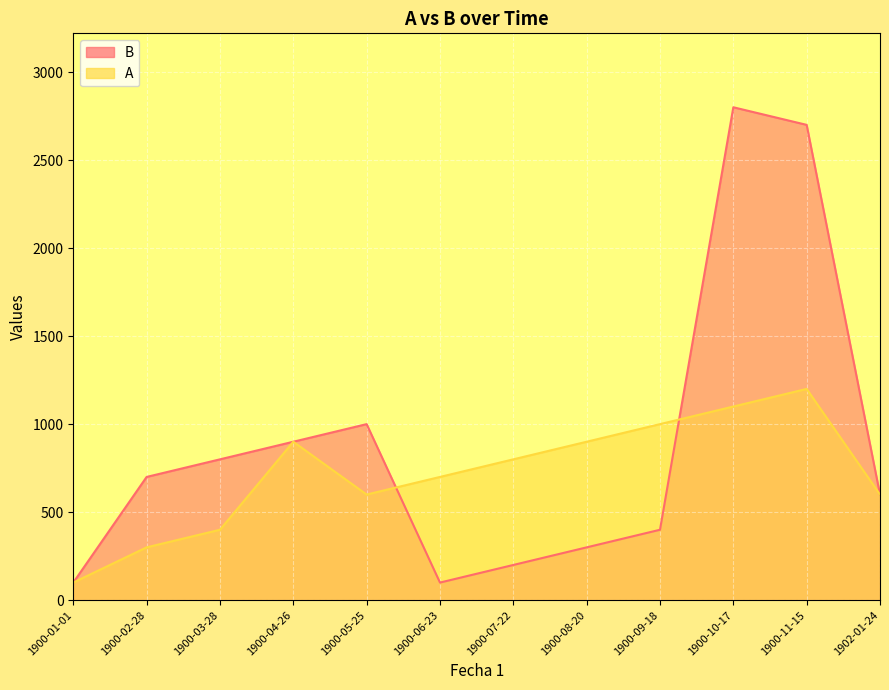

How many values in the A series exceed 800?

5